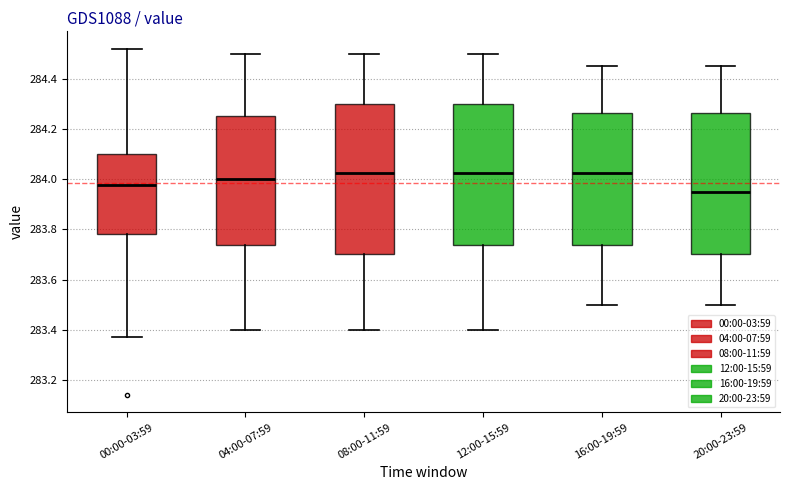

Which box has the lowest median line?

20:00-23:59